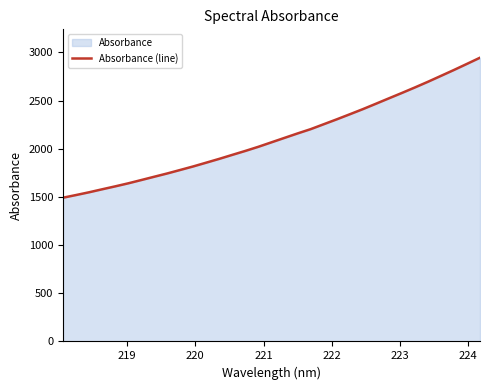

What is the difference between the maximum and minimum values?

1452.9